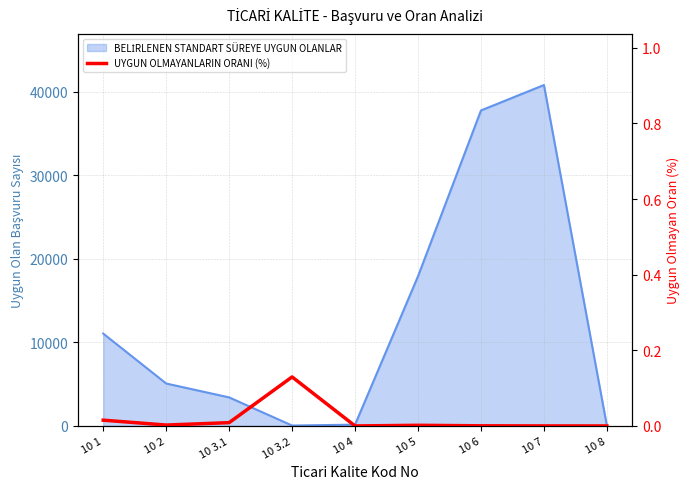

What is the label of the 1st point from the left?

10 1